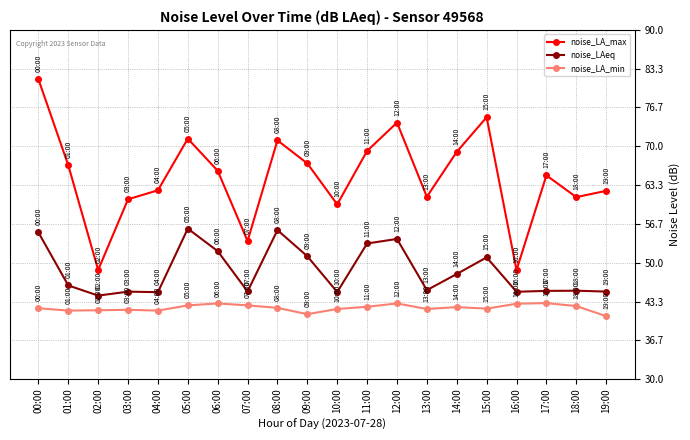

At which category does noise_LA_max reach its first local valley?

02:00